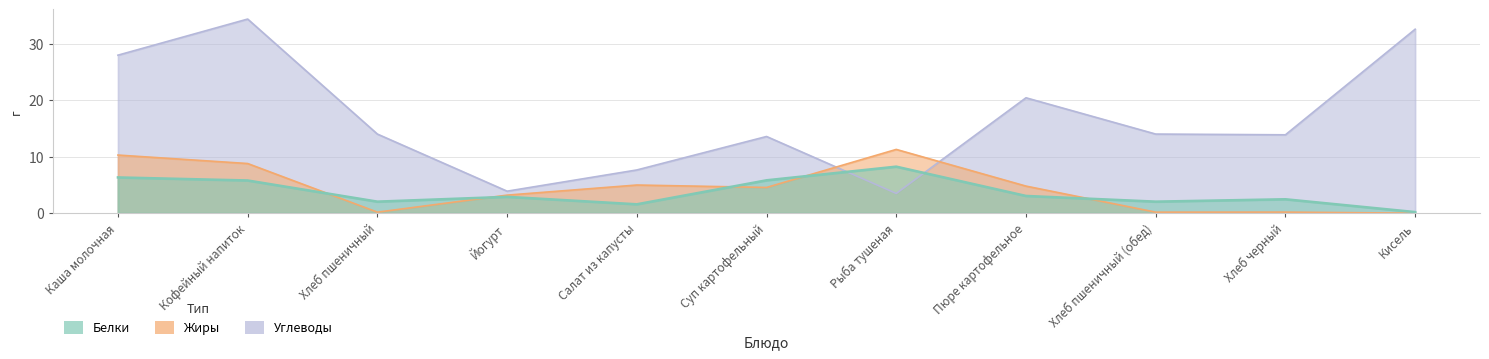

What is the maximum value for Углеводы?

34.4